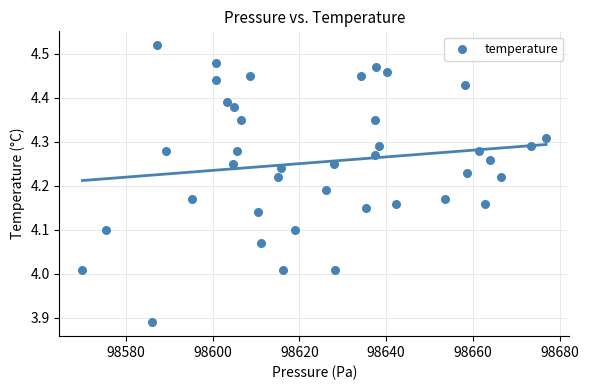

What is the range of Y values (max minus min)?

0.6